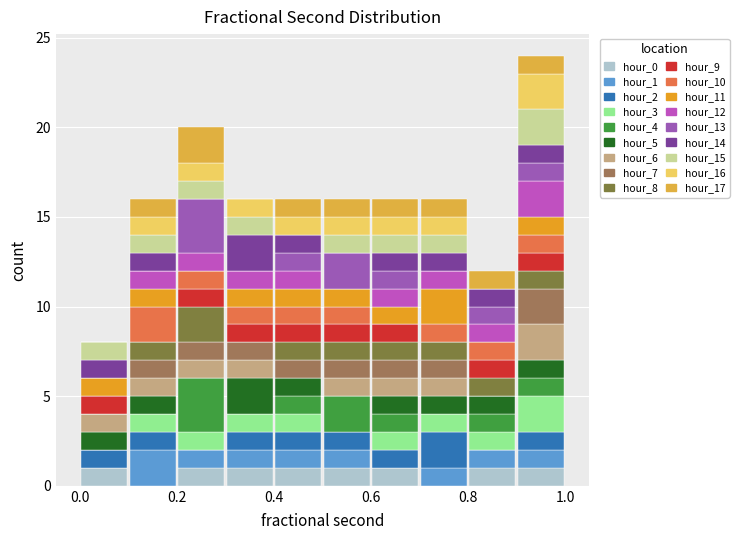

Reading left to right, list every stacked bar in this chart as the range it spans on the x-axis followed by its total height. The values are not printed on the chart, so give them approximately, as read against the axis.

0.0 to 0.1: 8
0.1 to 0.2: 16
0.2 to 0.3: 20
0.3 to 0.4: 16
0.4 to 0.5: 16
0.5 to 0.6: 16
0.6 to 0.7: 16
0.7 to 0.8: 16
0.8 to 0.9: 12
0.9 to 1.0: 24